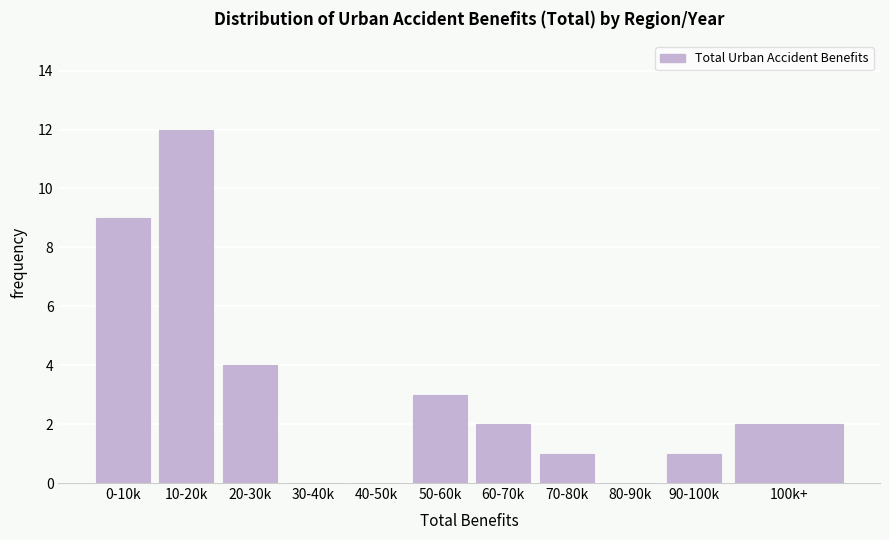

Reading left to right, transcribe all the data shown in this chart.

0-10k=9	10-20k=12	20-30k=4	30-40k=0	40-50k=0	50-60k=3	60-70k=2	70-80k=1	80-90k=0	90-100k=1	100k+=2